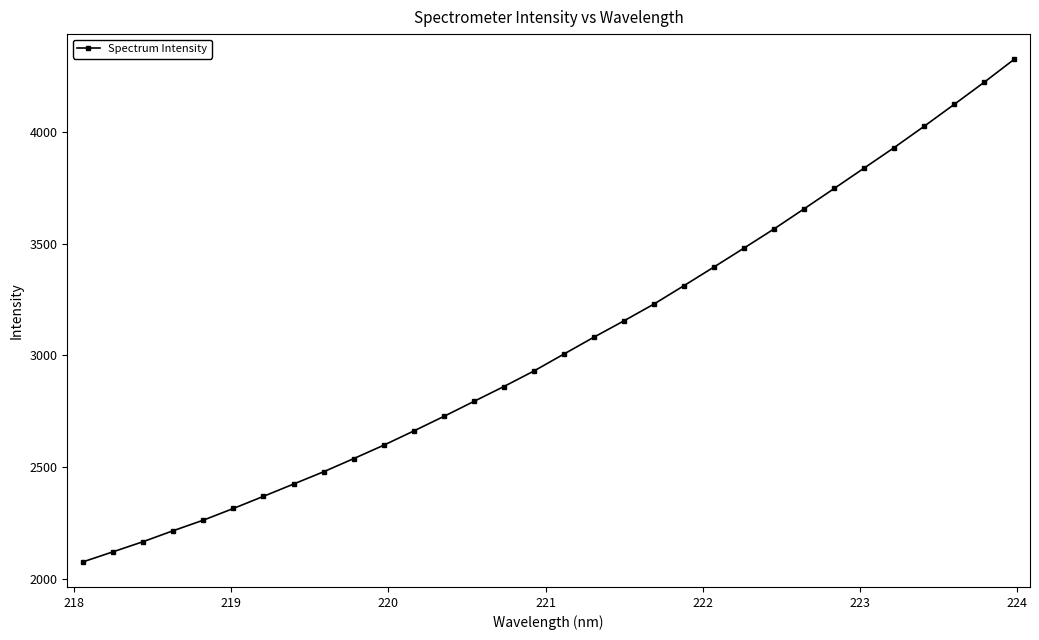

What is the smallest value displayed?

2077.3